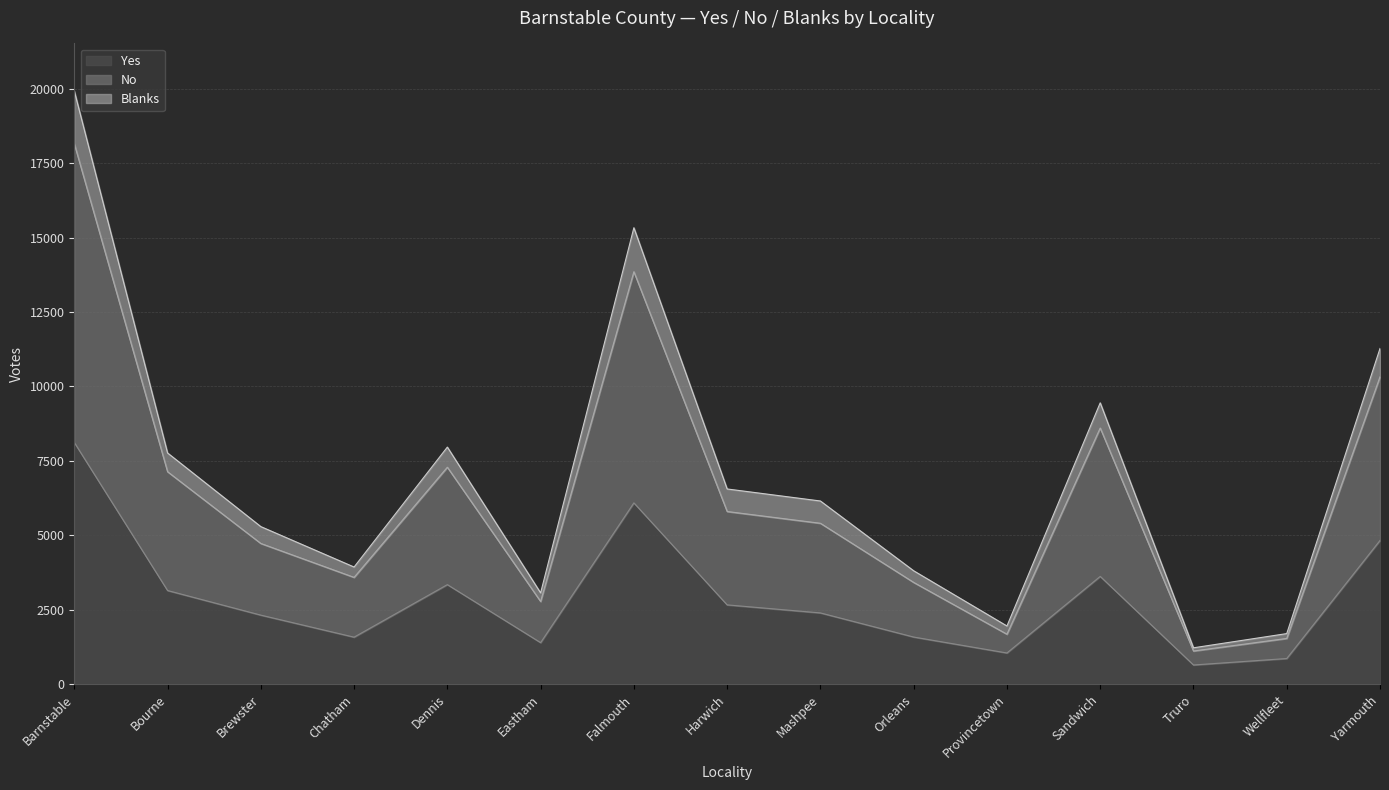

At which label does Yes reach its peak?

Barnstable